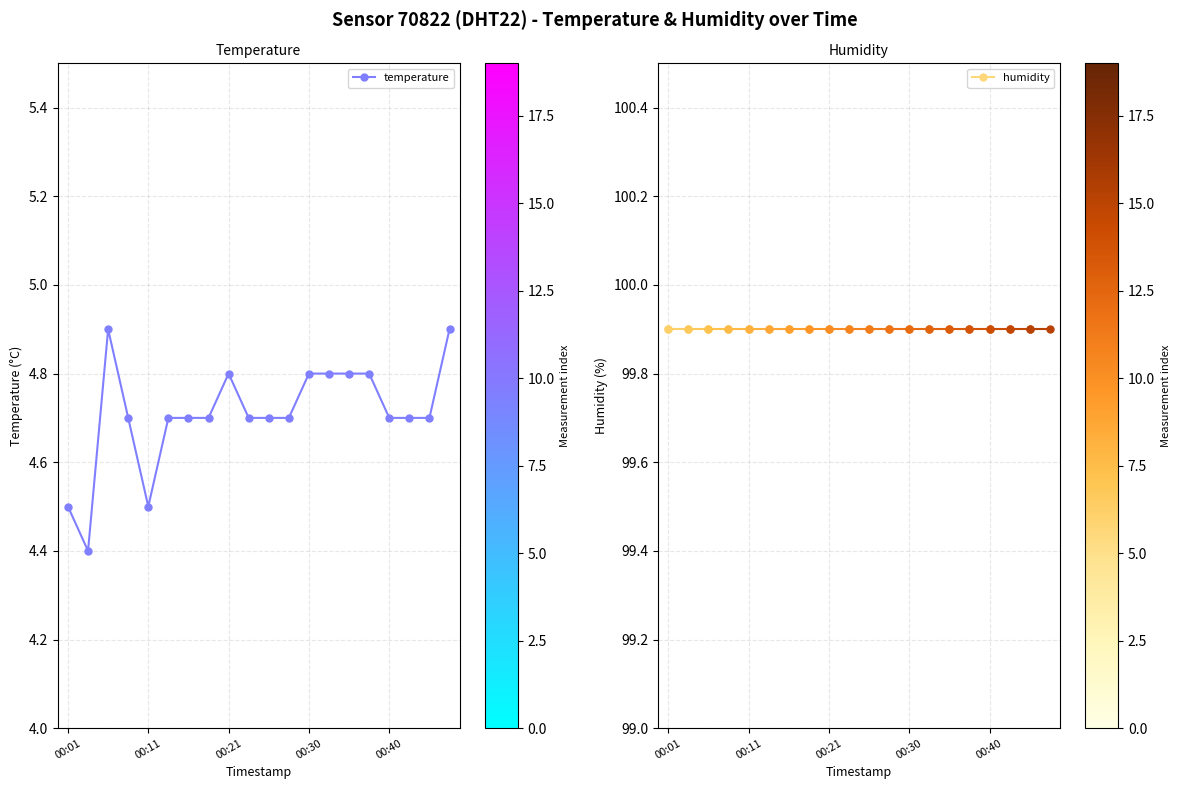

Reading left to right, extract all data points from this chart.

4.5	4.4	4.9	4.7	4.5	4.7	4.7	4.7	4.8	4.7	4.7	4.7	4.8	4.8	4.8	4.8	4.7	4.7	4.7	4.9